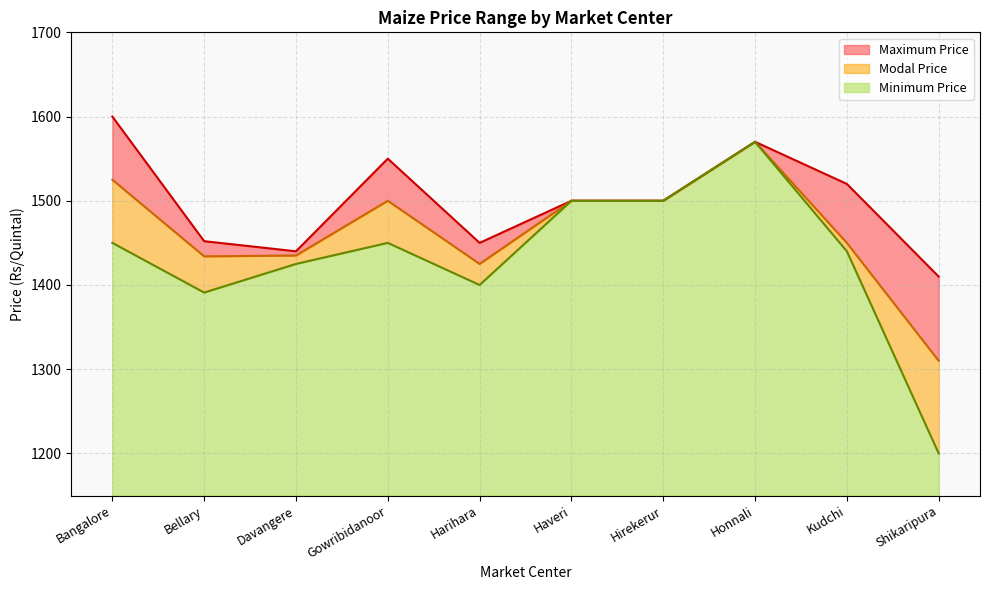

Rank the series at Shikaripura from lowest to highest value.

Minimum Price, Modal Price, Maximum Price